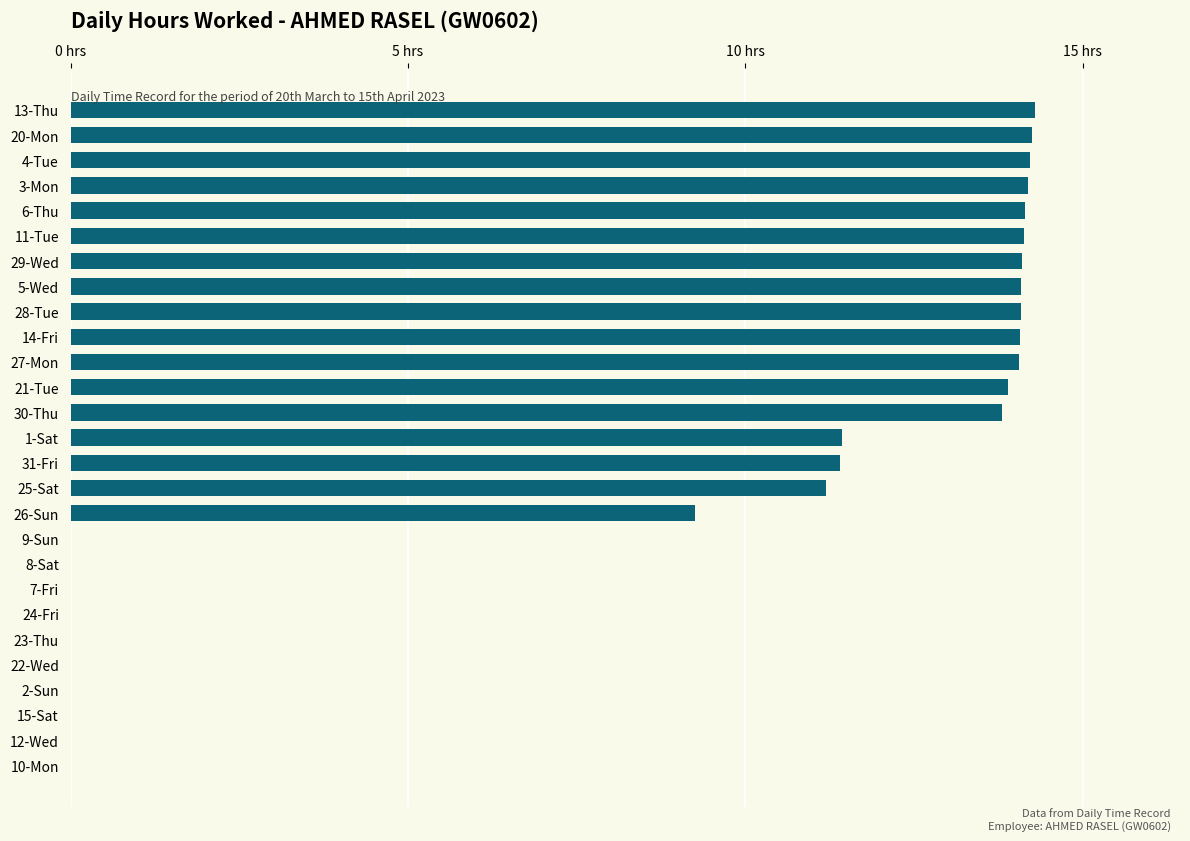

Where is the data nearest to the value 7?

26-Sun